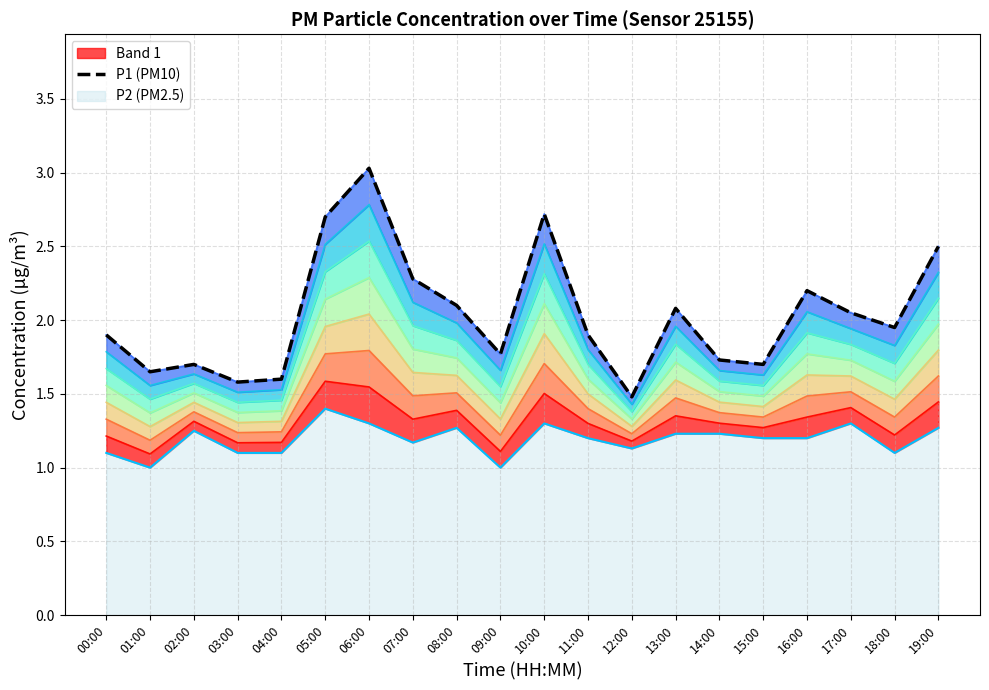

Reading left to right, what are all the values shown in this chart?

P1: 00:00=1.9	01:00=1.6	02:00=1.7	03:00=1.6	04:00=1.6	05:00=2.7	06:00=3.0	07:00=2.3	08:00=2.1	09:00=1.8	10:00=2.7	11:00=1.9	12:00=1.5	13:00=2.1	14:00=1.7	15:00=1.7	16:00=2.2	17:00=2.0	18:00=1.9	19:00=2.5
P2: 00:00=1.1	01:00=1.0	02:00=1.2	03:00=1.1	04:00=1.1	05:00=1.4	06:00=1.3	07:00=1.2	08:00=1.3	09:00=1.0	10:00=1.3	11:00=1.2	12:00=1.1	13:00=1.2	14:00=1.2	15:00=1.2	16:00=1.2	17:00=1.3	18:00=1.1	19:00=1.3